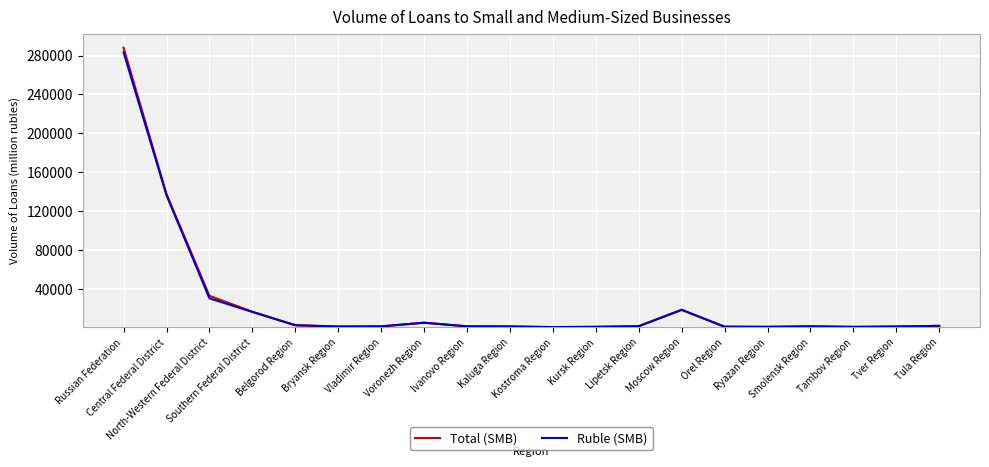

Which category has the highest value in the Total (SMB) series?

Russian Federation